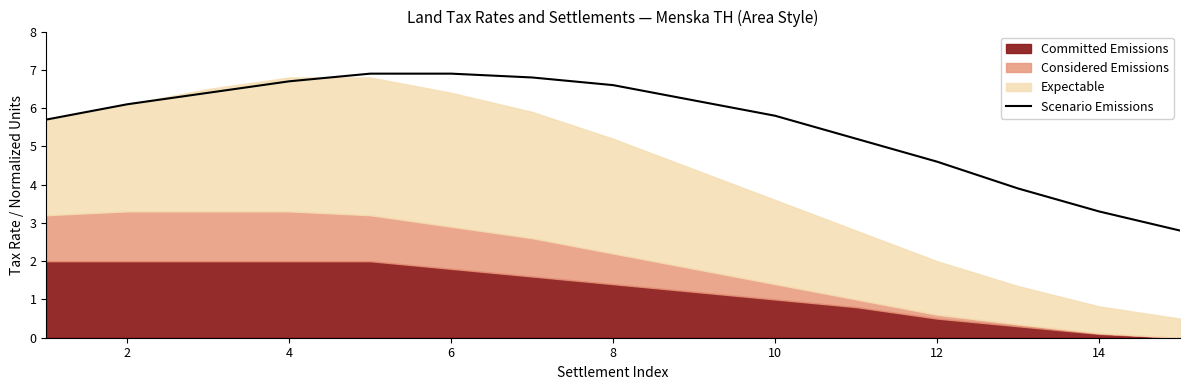

Is it true that Scenario Emissions equals 3.3 at 14?

True